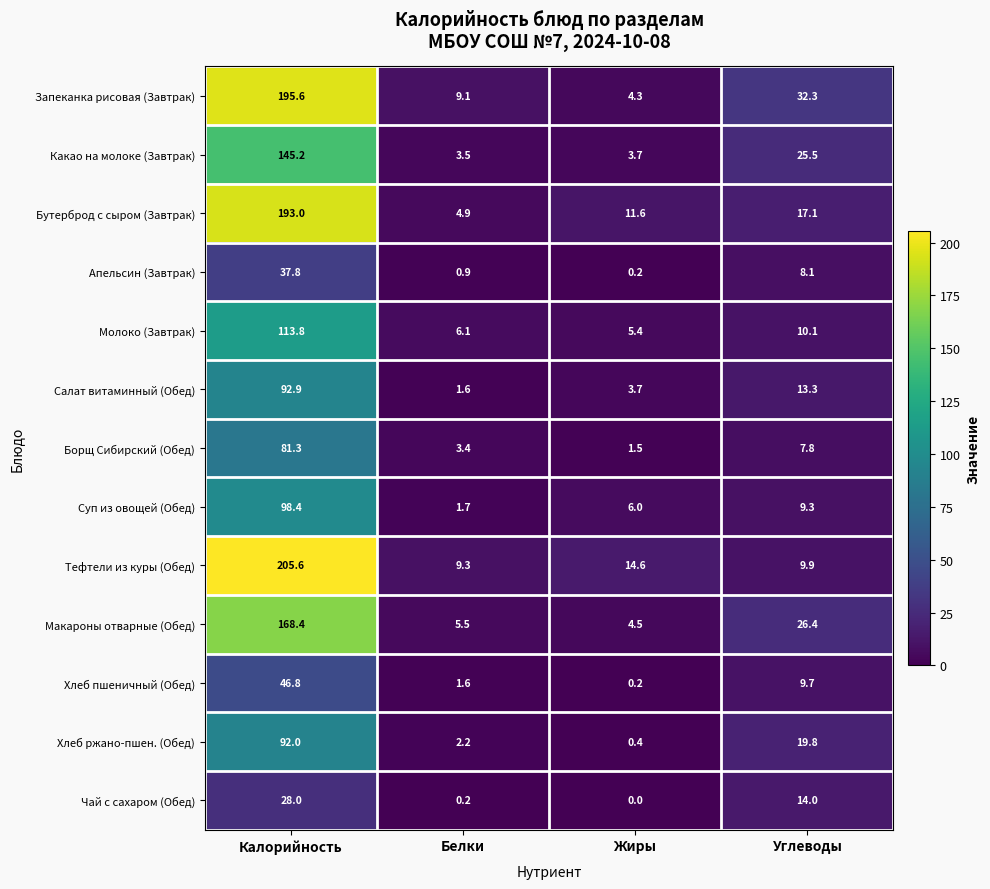

How many series are shown in this chart?

13